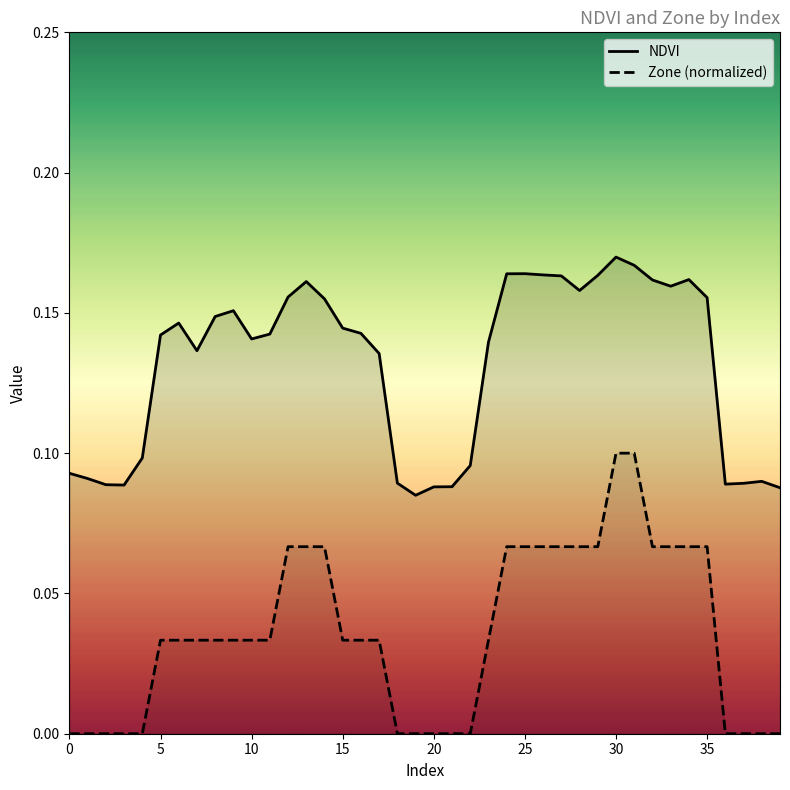

True or false: NDVI has a value of 0.1 at 18.

True